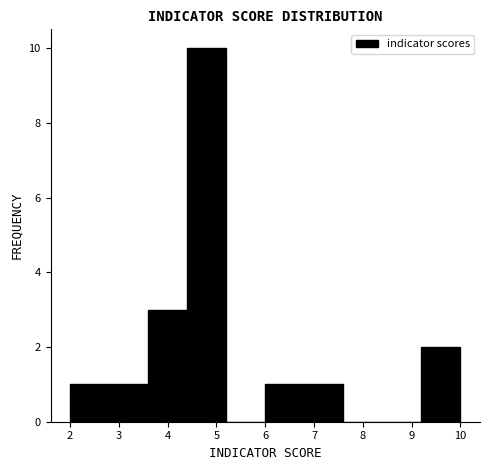

Reading left to right, list every bar in this chart as the range it spans on the x-axis followed by its height. The values are not printed on the chart, so give them approximately, as read against the axis.

2.0 to 2.8: 1
2.8 to 3.6: 1
3.6 to 4.4: 3
4.4 to 5.2: 10
5.2 to 6.0: 0
6.0 to 6.8: 1
6.8 to 7.6: 1
7.6 to 8.4: 0
8.4 to 9.2: 0
9.2 to 10.0: 2